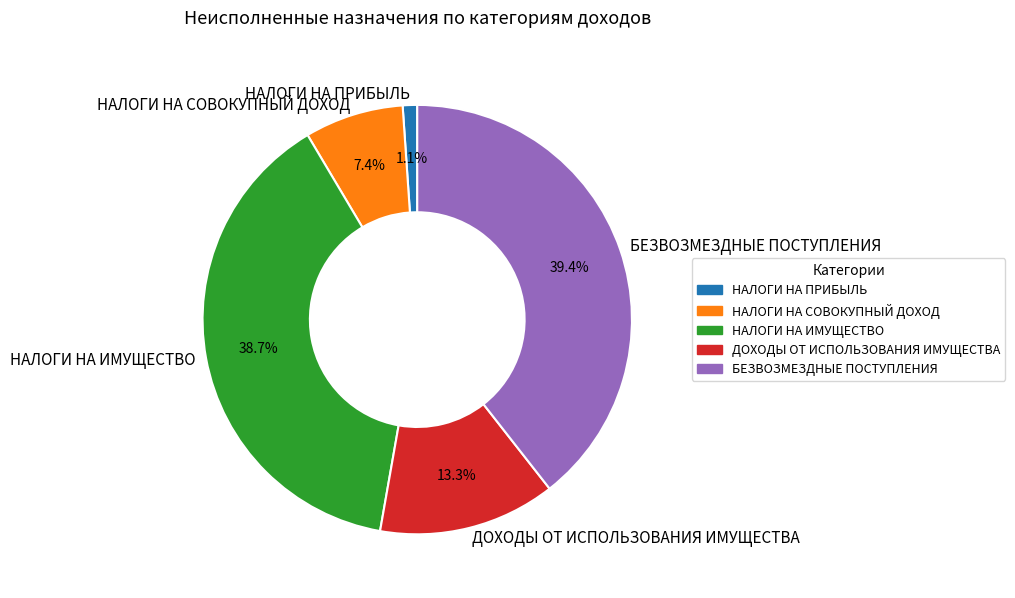

Rank the categories by value from highest to lowest.

БЕЗВОЗМЕЗДНЫЕ ПОСТУПЛЕНИЯ, НАЛОГИ НА ИМУЩЕСТВО, ДОХОДЫ ОТ ИСПОЛЬЗОВАНИЯ ИМУЩЕСТВА, НАЛОГИ НА СОВОКУПНЫЙ ДОХОД, НАЛОГИ НА ПРИБЫЛЬ